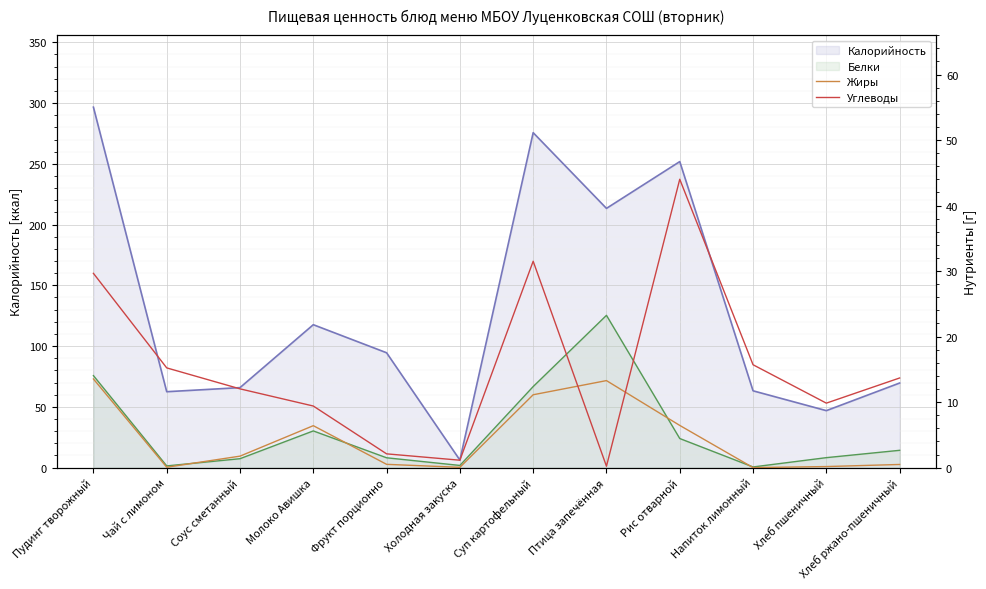

What is the value of the Жиры point at the 4th from the left?

6.4